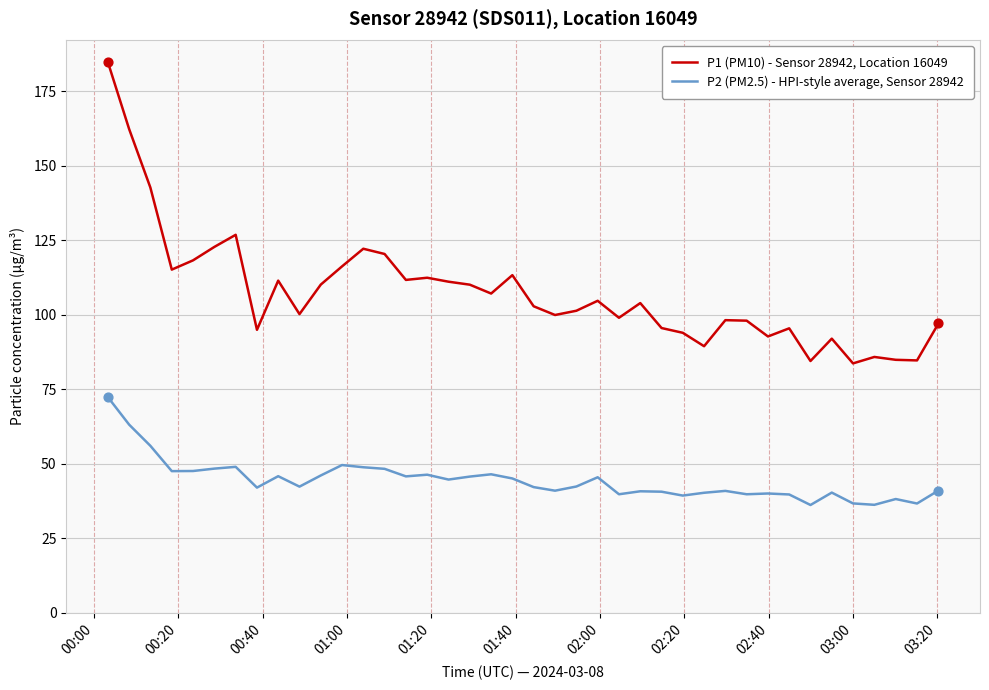

Which series has the largest range (max minus min)?

P1 (PM10) - Sensor 28942, Location 16049